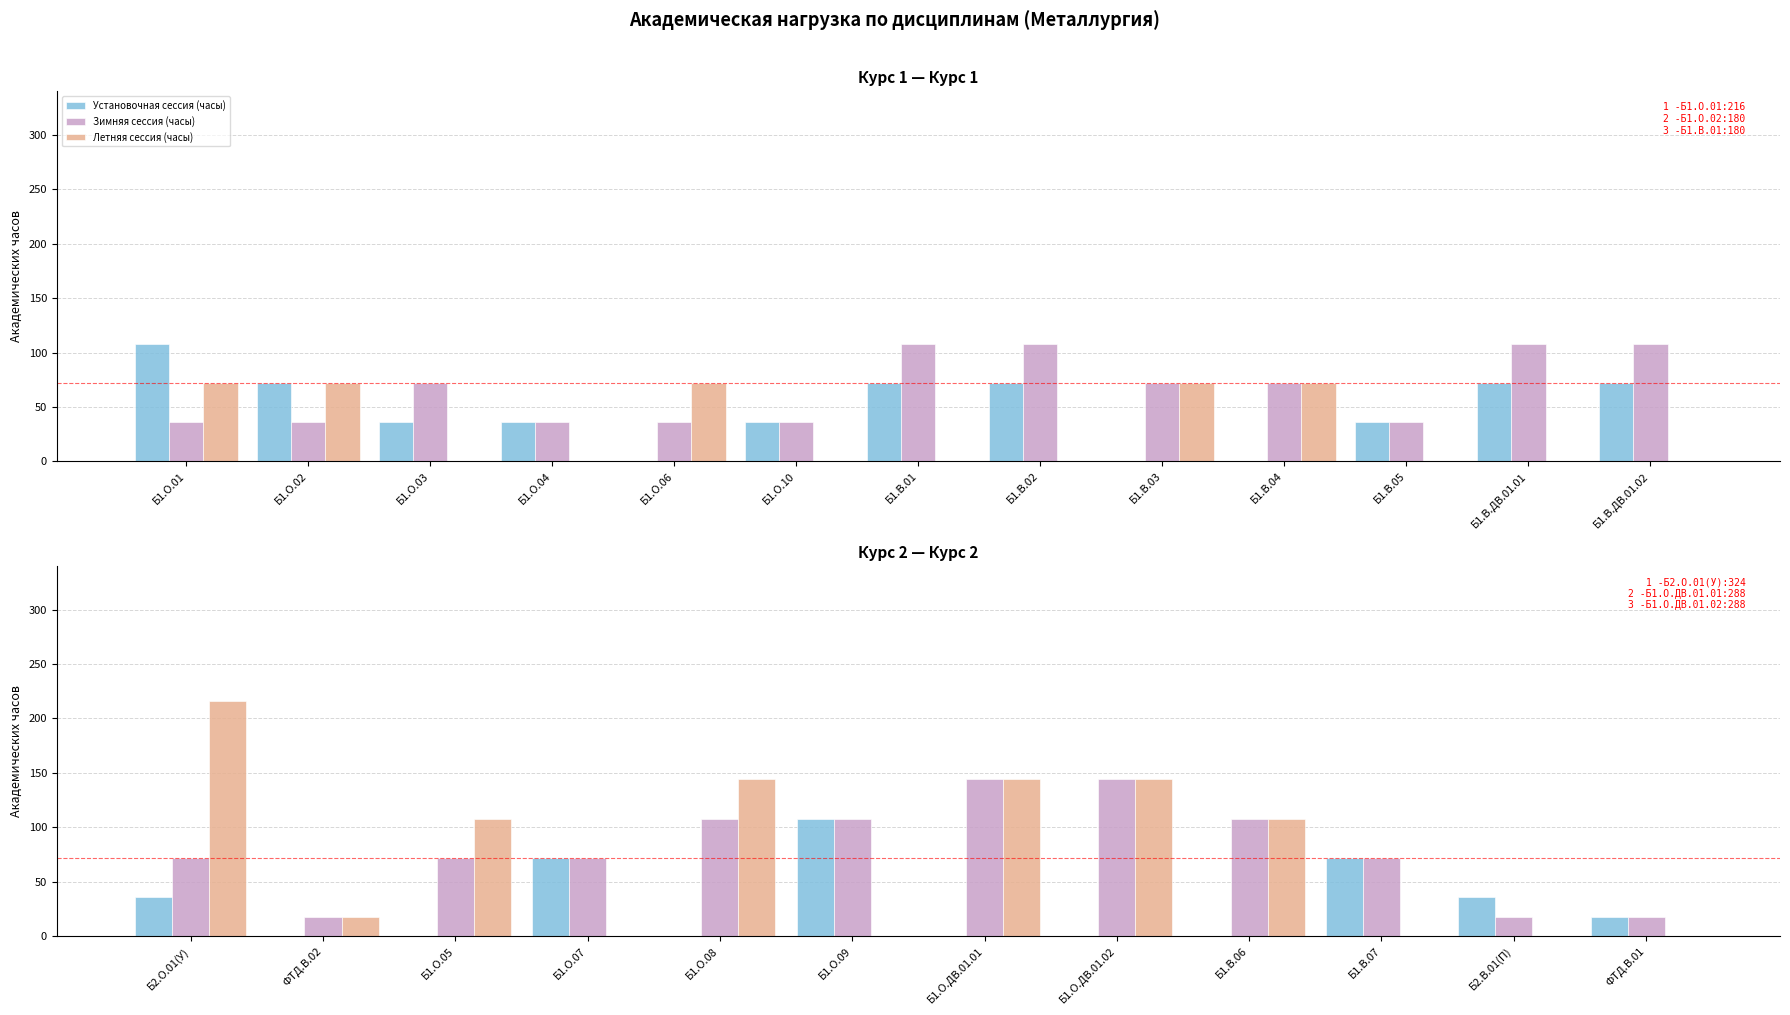

What is the difference between the maximum and minimum values in the Установочная сессия (часы) series?

108